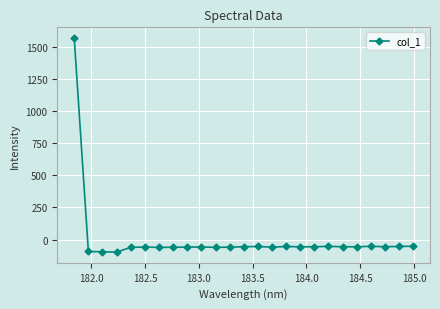

What is the value of the 3rd point from the left?

-95.5